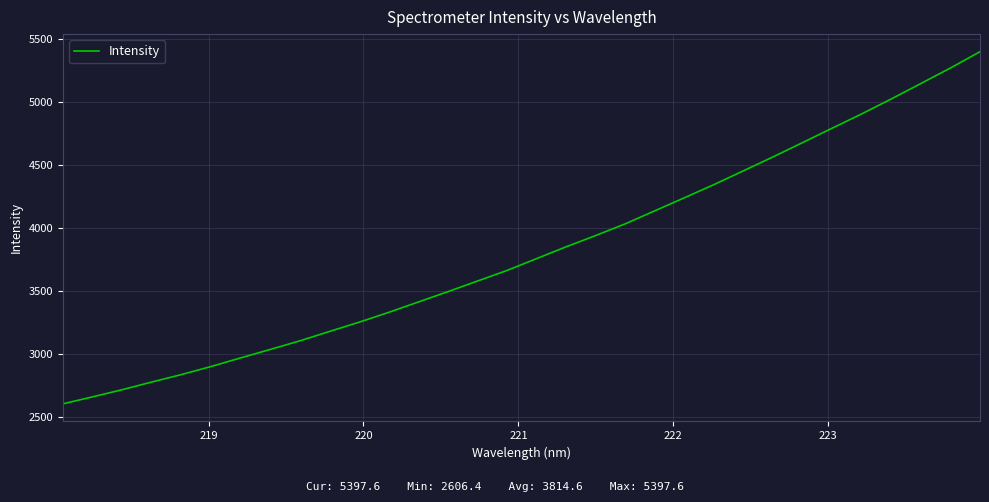

True or false: there are more than 1 points higher than both neighbors.

False